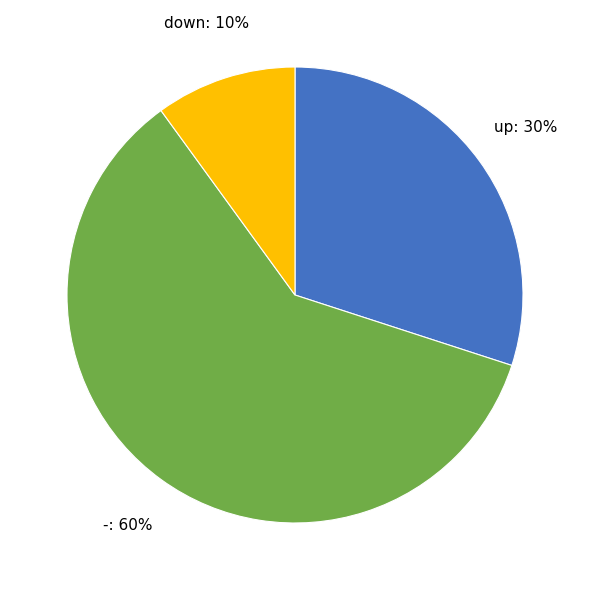

Does - represent more than half of the total?

Yes